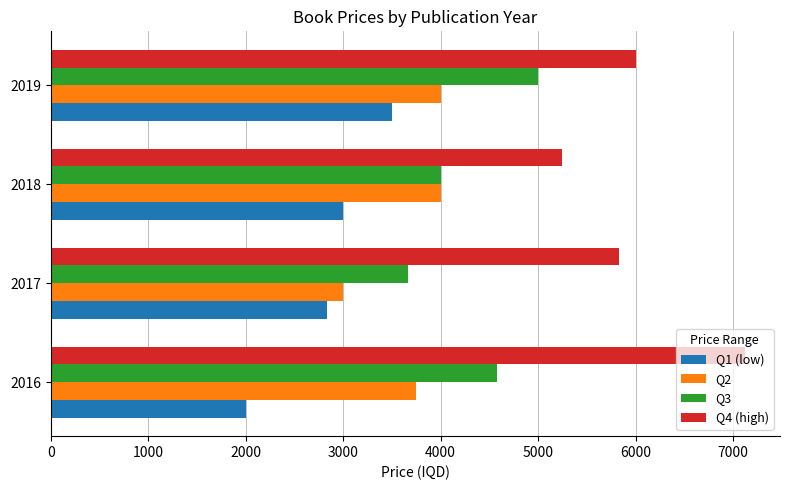

True or false: Q2 has a value of 4000 at 2018.

True